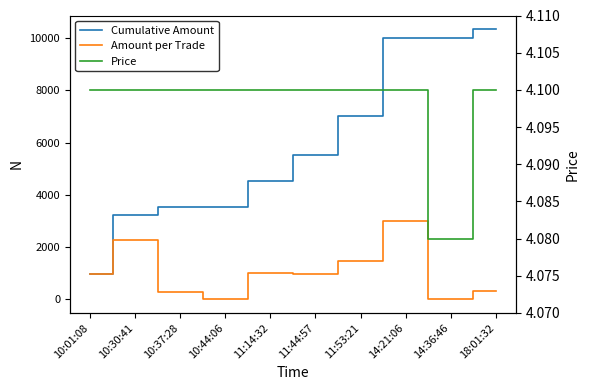

What is the sum of all Amount per Trade values?

10344